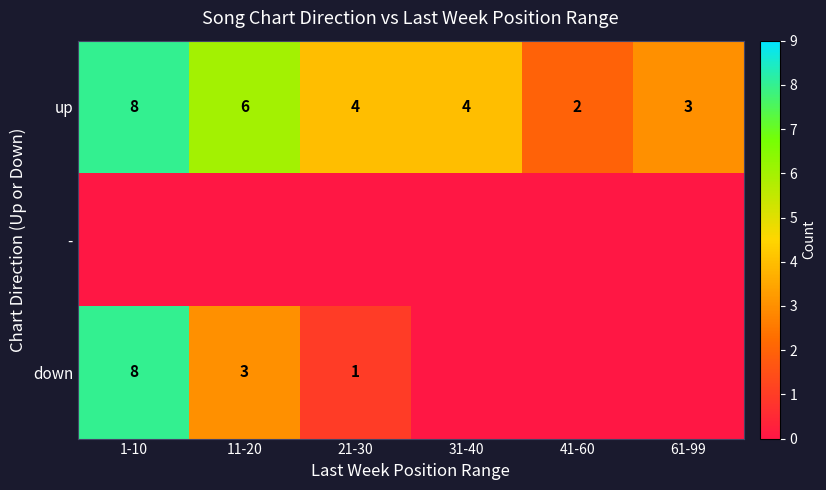

True or false: down has a value of 4 at 1-10.

False